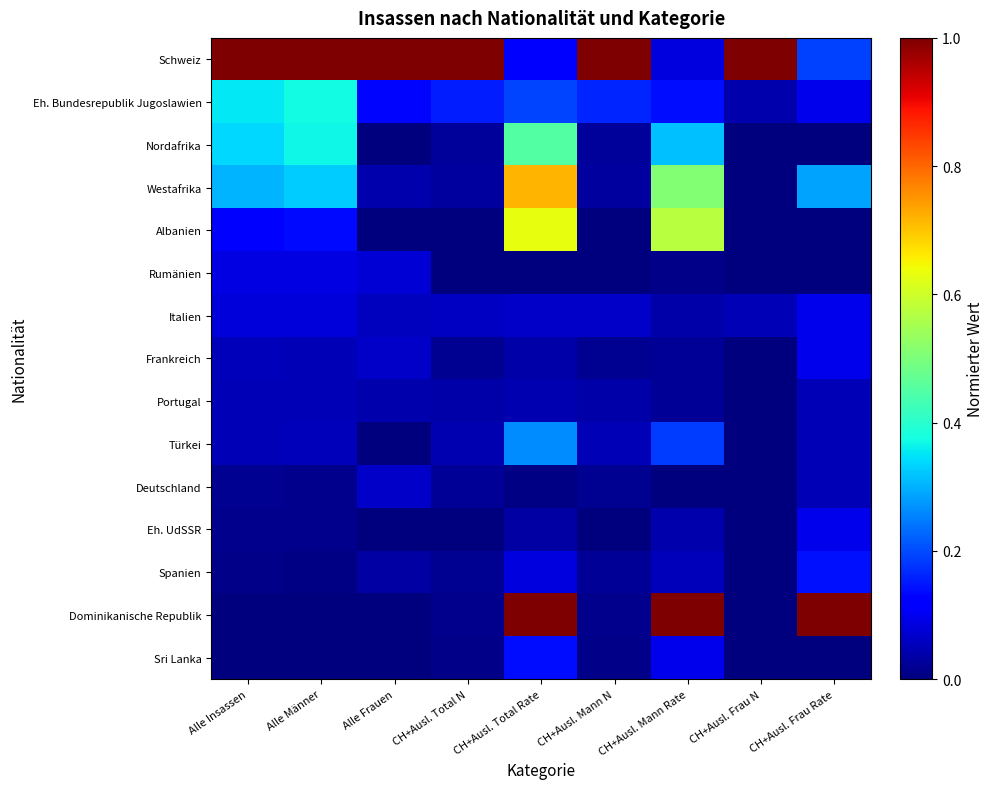

Between CH+Ausl. Total Rate and Alle Frauen, which is larger?

Alle Frauen